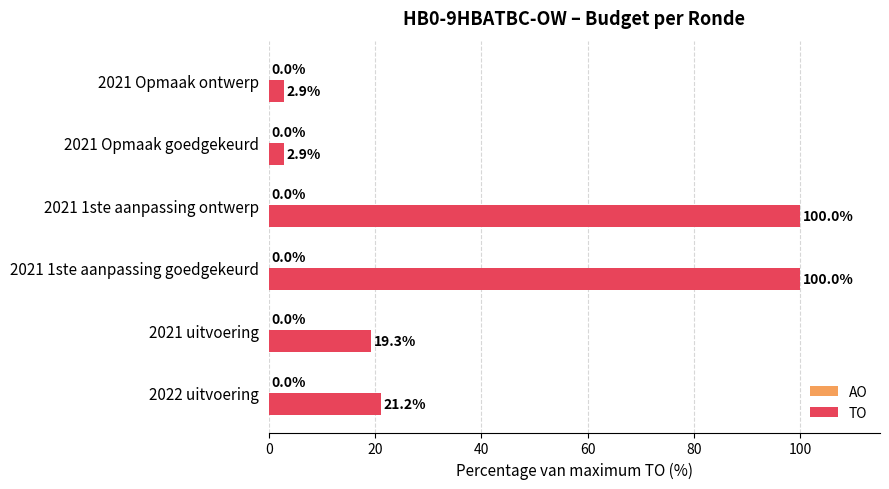

What is the ratio of the value at 2022 uitvoering to the value at 2021 Opmaak goedgekeurd?

7.3